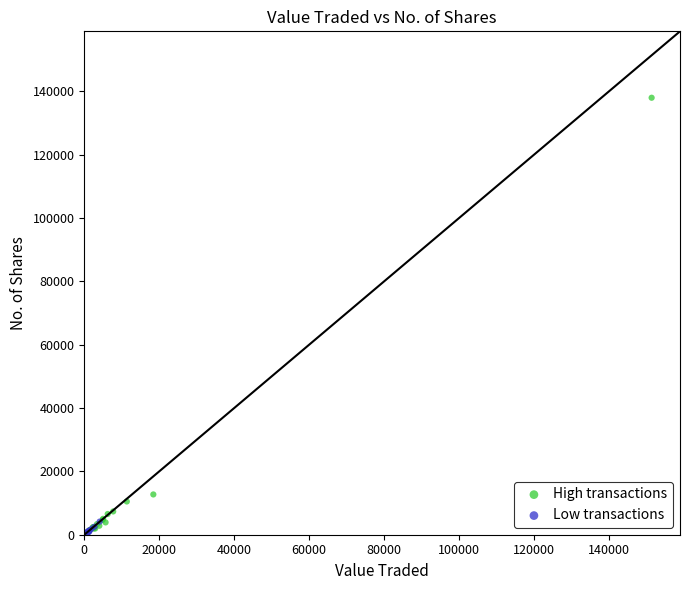

Which series reaches the maximum Y coordinate?

High transactions